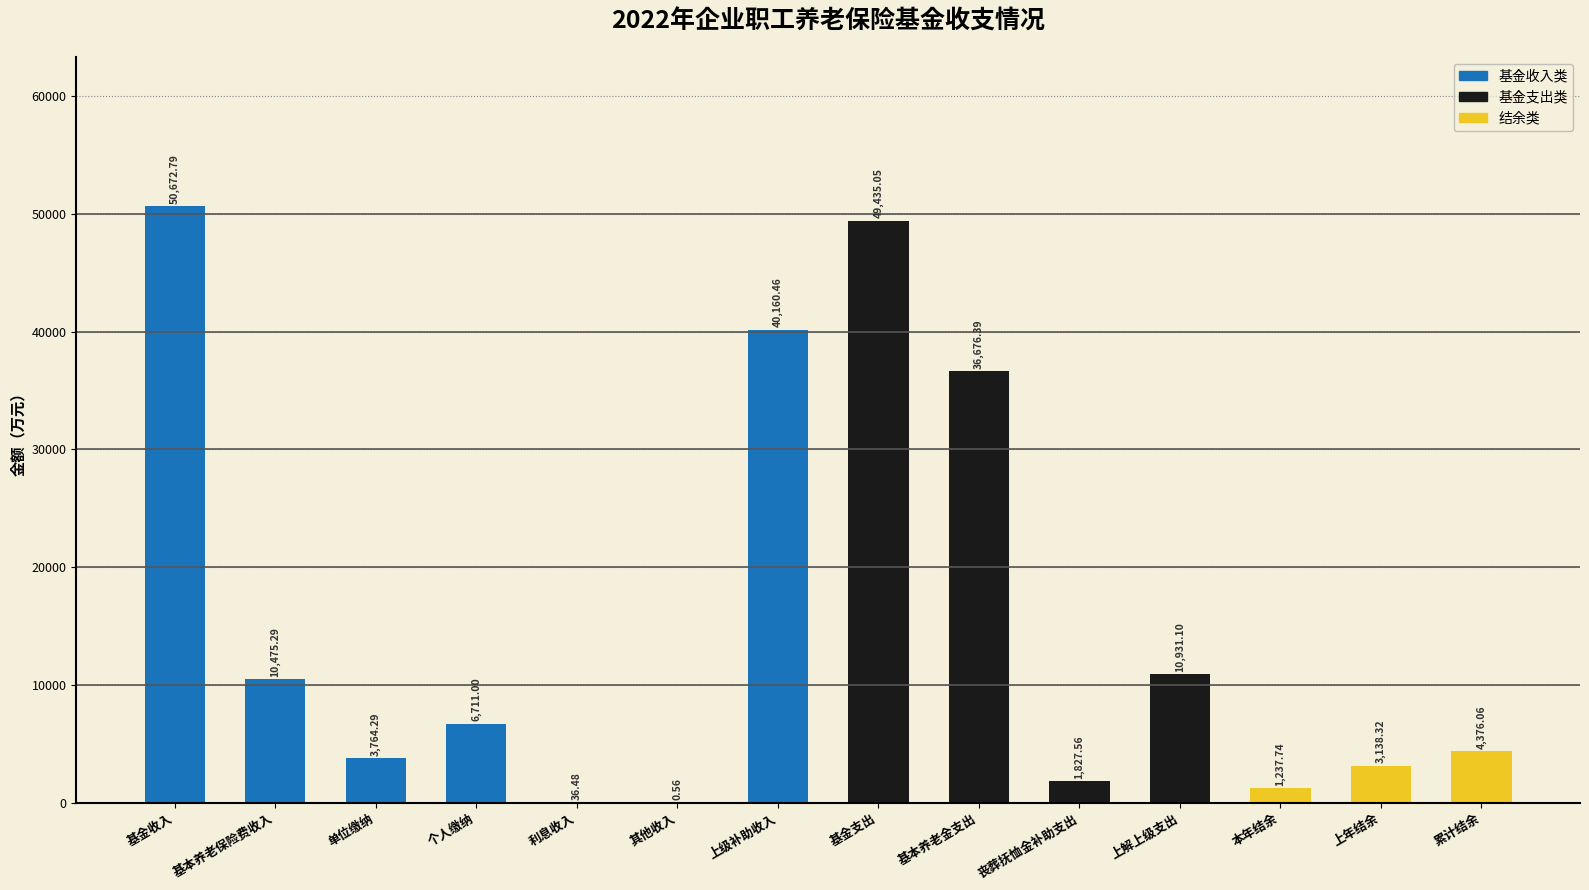

Where does the data first go above 6711?

基金收入